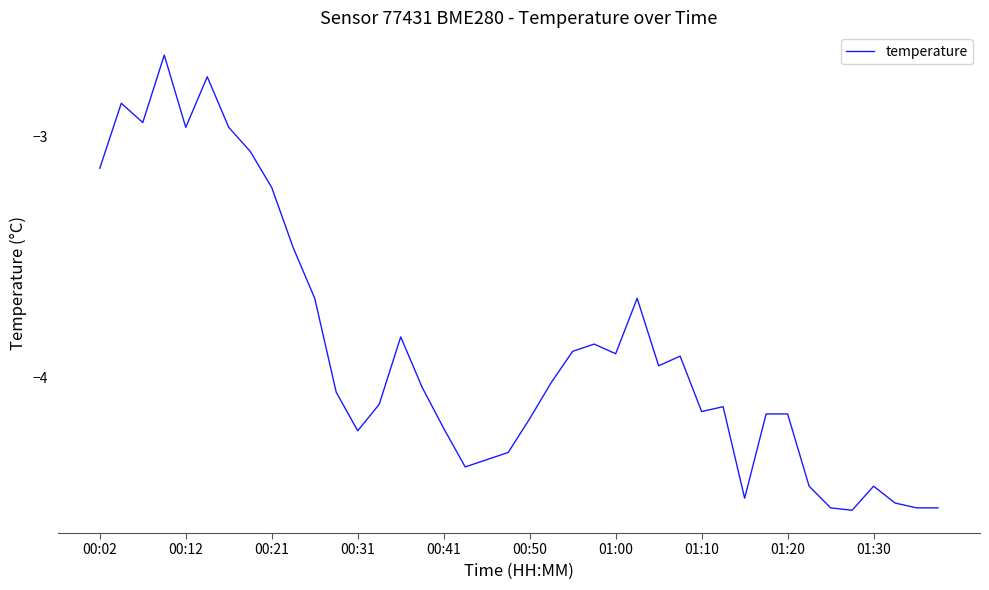

What is the difference between the maximum and minimum values?

1.9